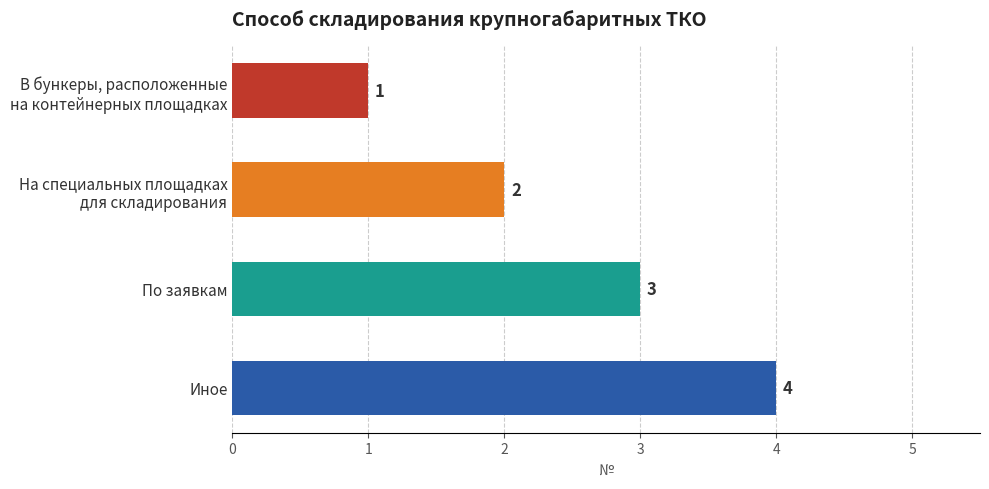

The chart shows a value of 2 at Иное. True or false?

False